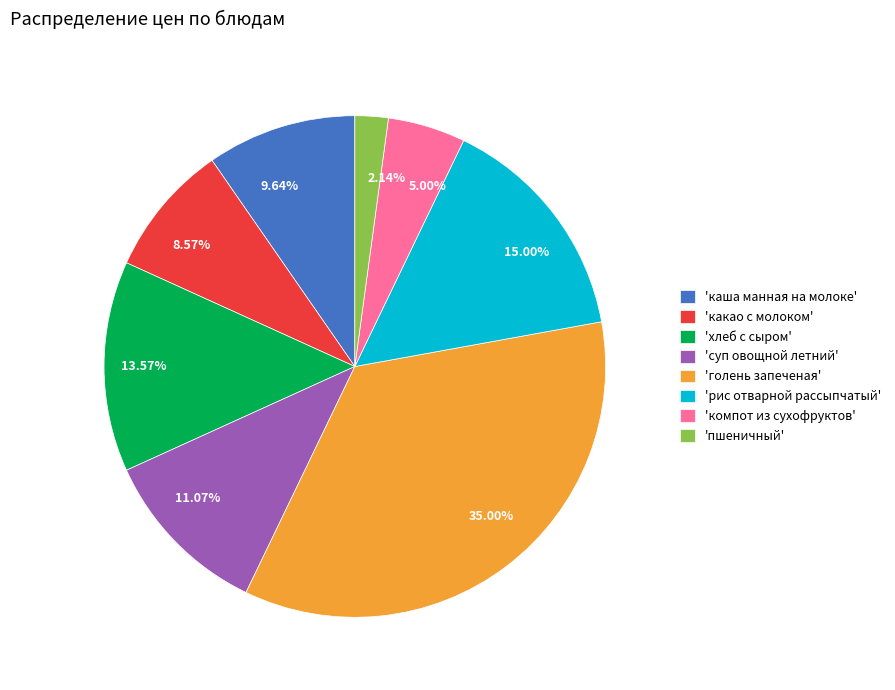

Does 'какао с молоком' account for over 50% of the chart?

No